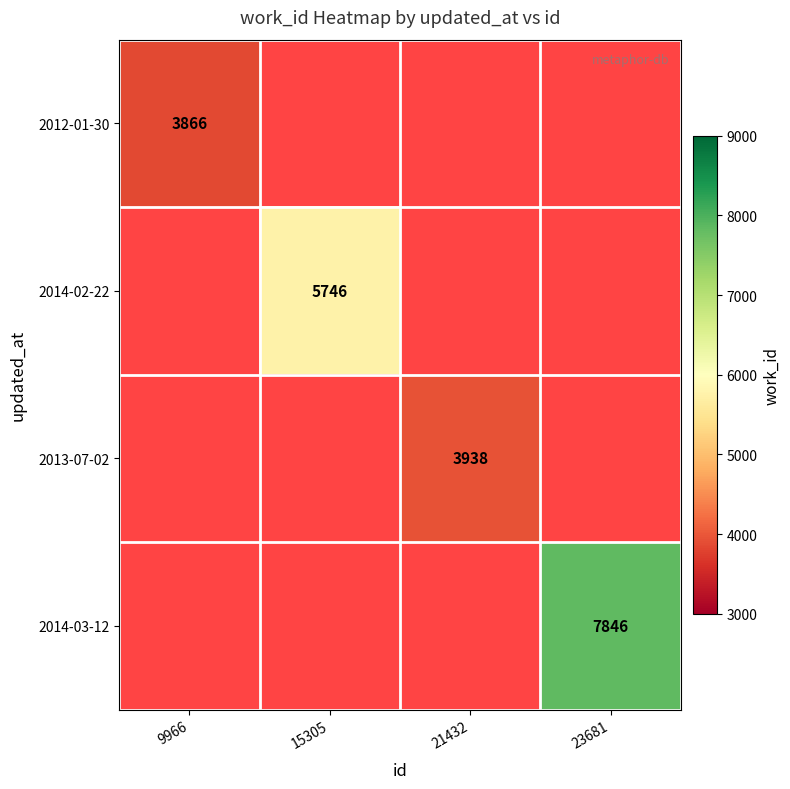

The value of 2014-02-22 at 15305 is 5746. True or false?

True